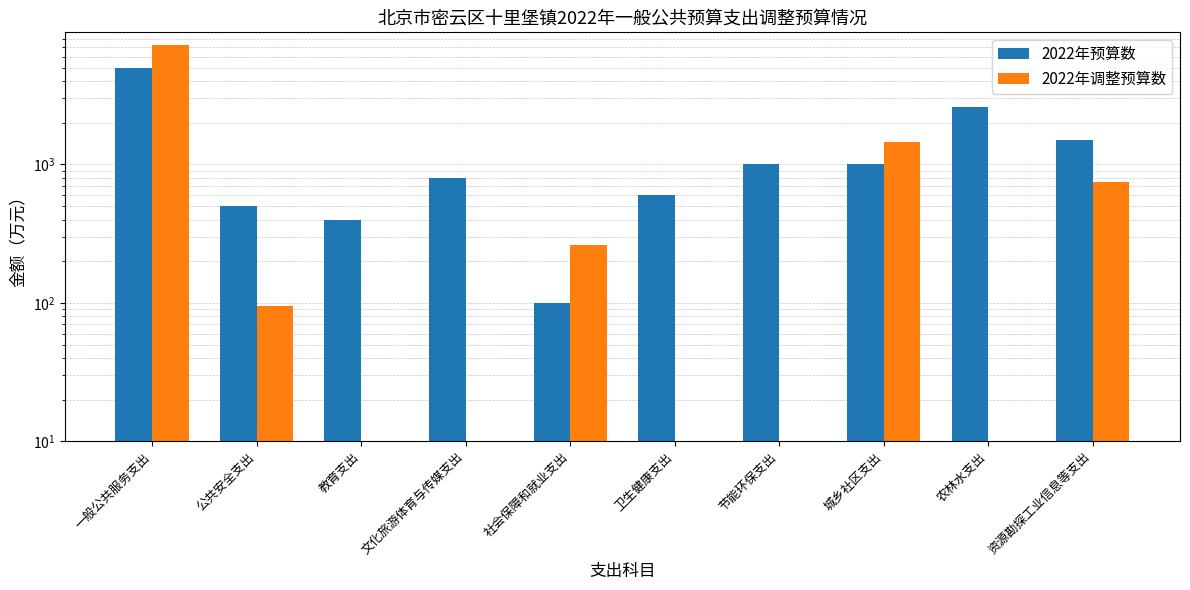

Which series has the largest range (max minus min)?

2022年调整预算数